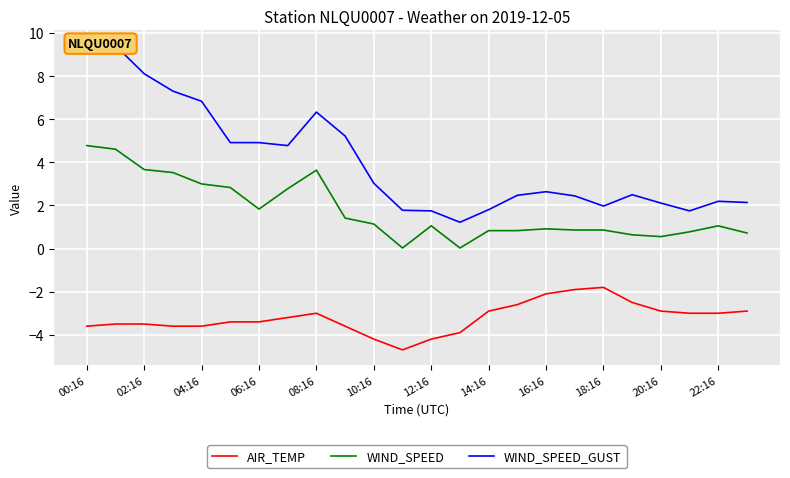

What is the total value across all series at 21?

-0.5